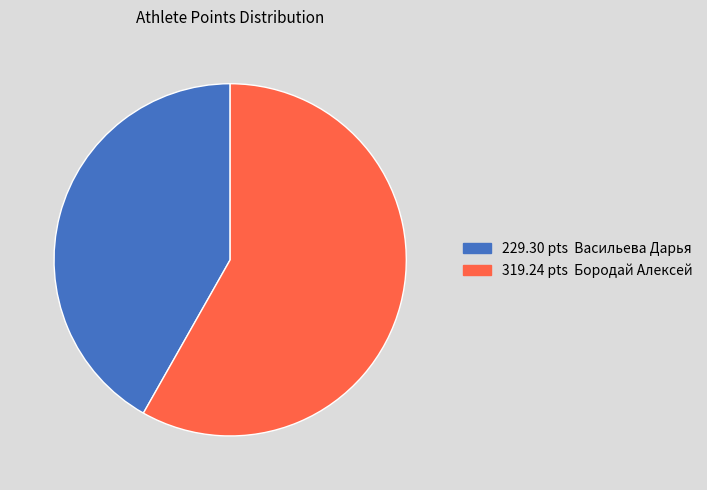

Is there any slice that represents more than half of the pie?

Yes